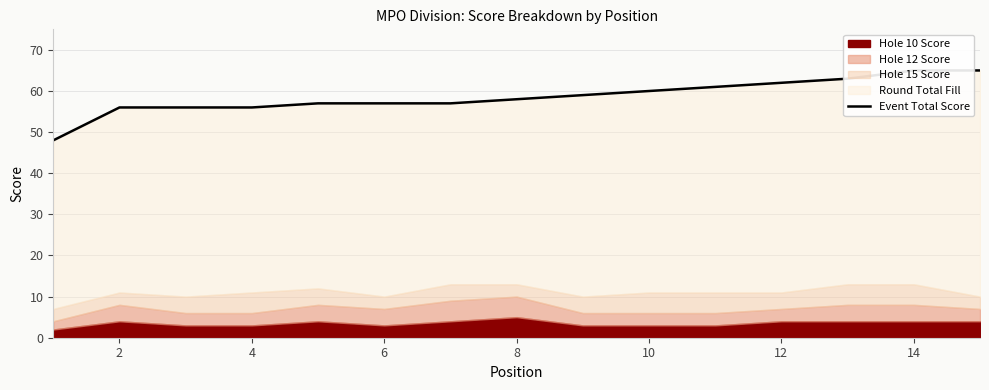

What is the average value?

59